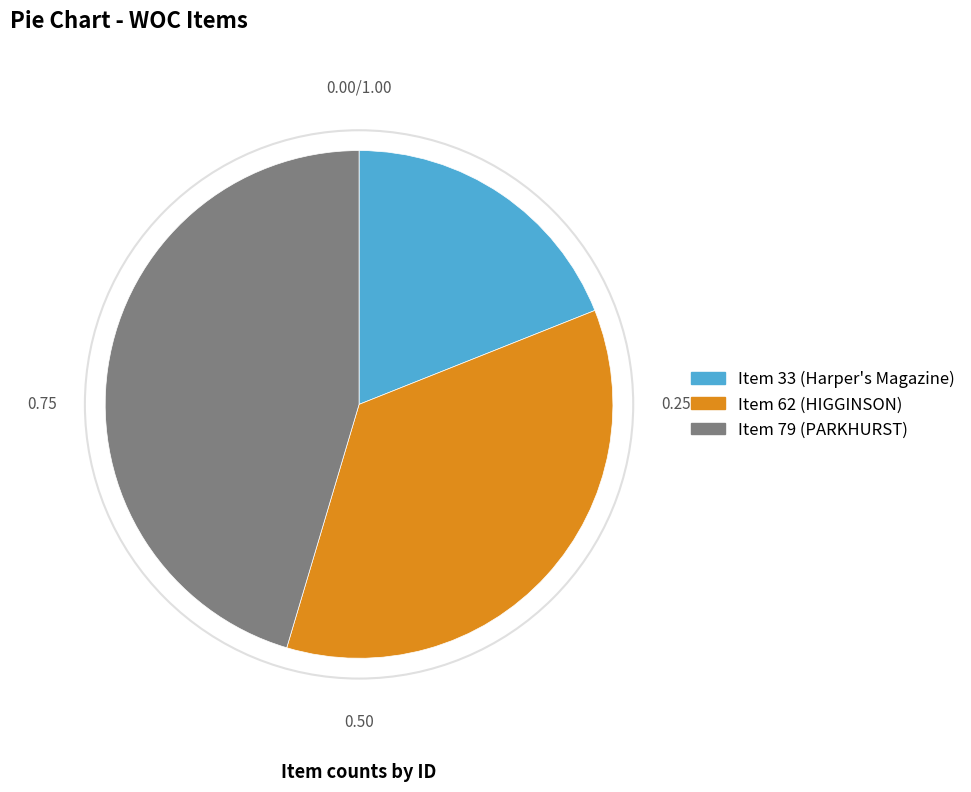

How many slices are in this pie chart?

3